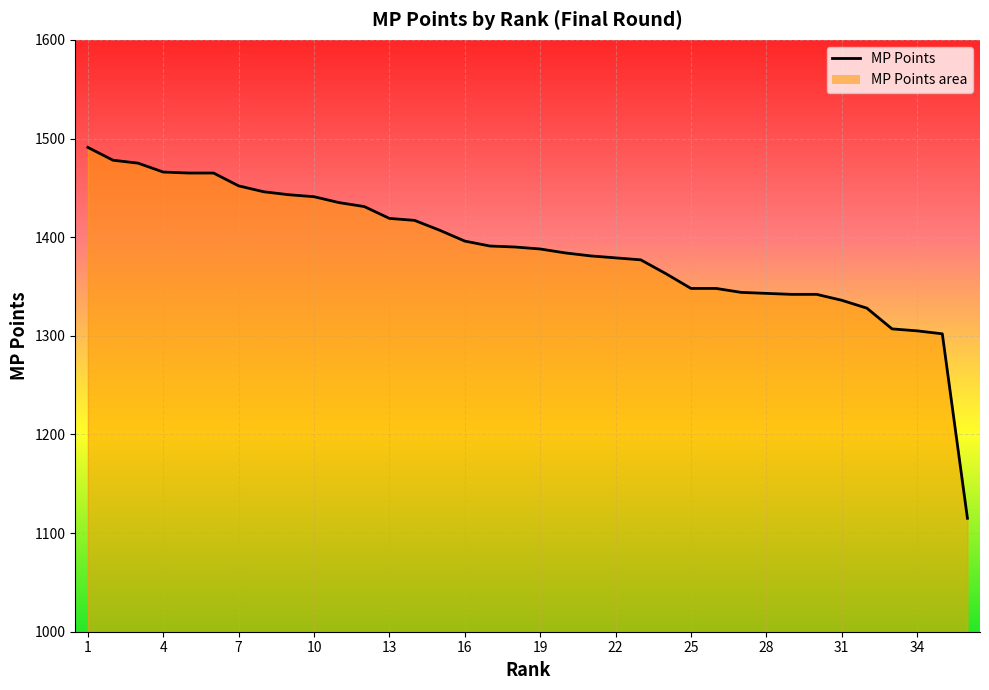

At which category does the chart reach its peak across all series?

1